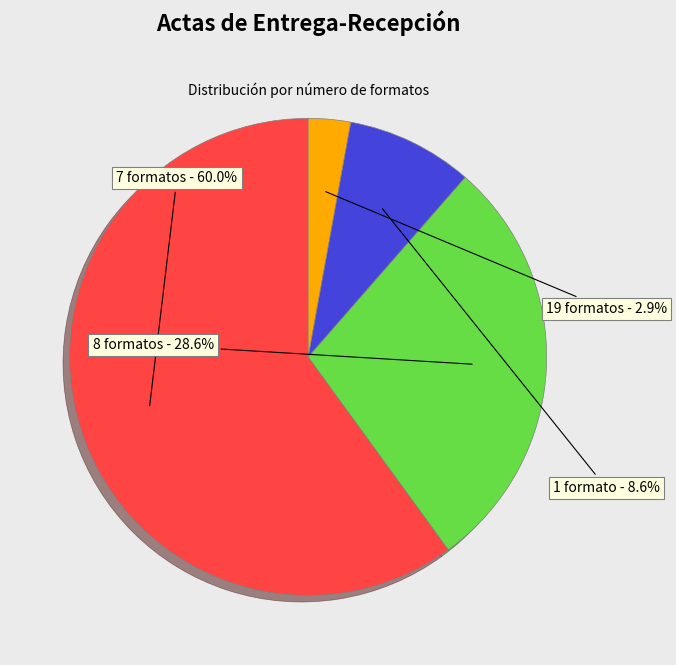

Rank the categories by value from lowest to highest.

19 formatos, 1 formato, 8 formatos, 7 formatos